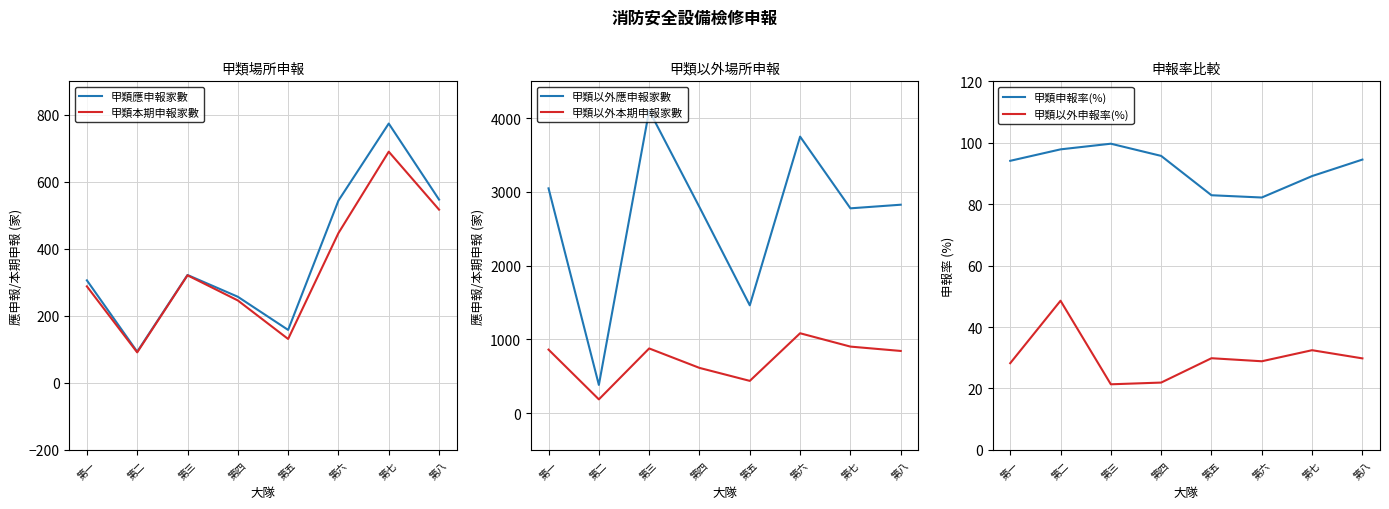

Which series changed the most between 第一 and 第七?

甲類應申報家數